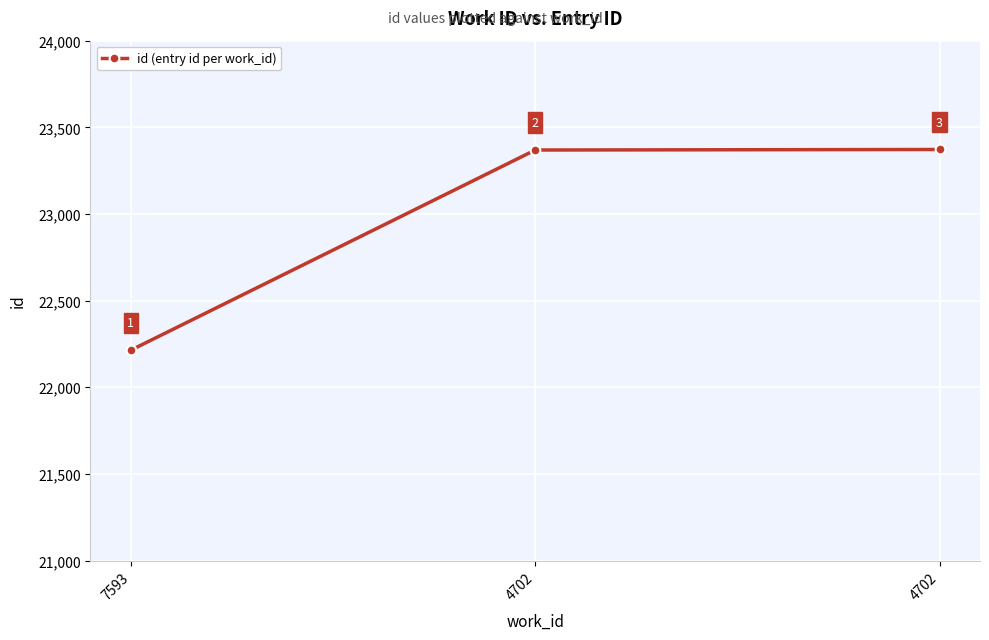

Reading right to left, extract all data points from this chart.

4702=23372	4702=23369	7593=22214